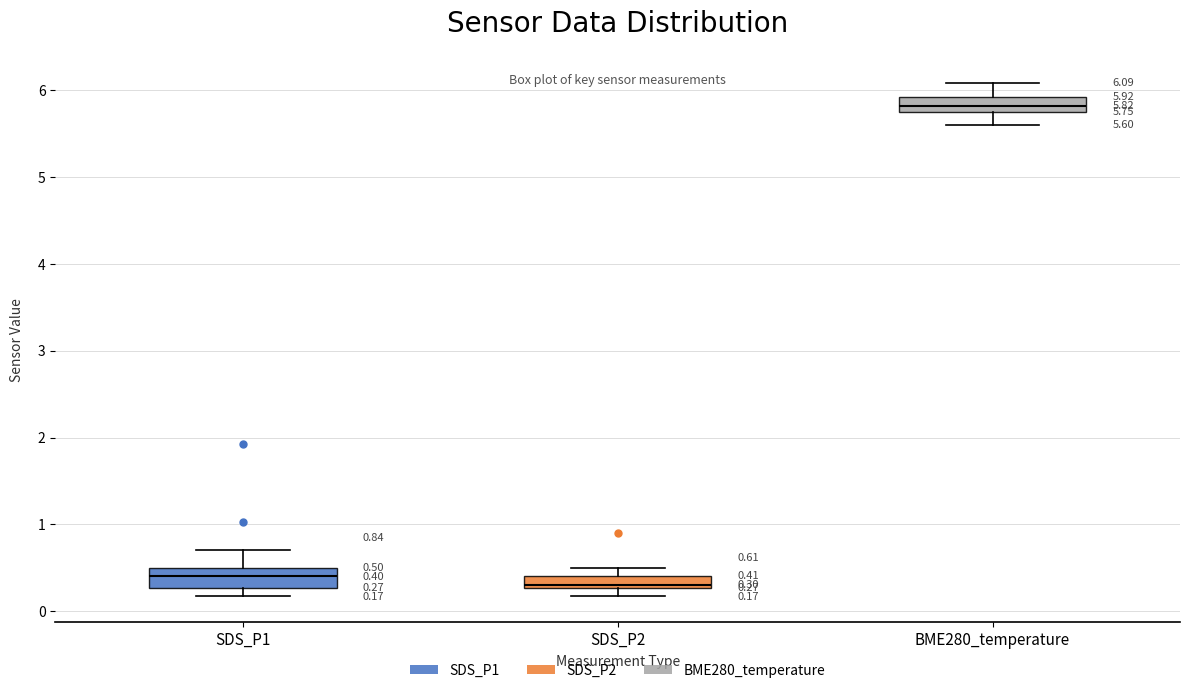

Which box has the highest median line?

BME280_temperature